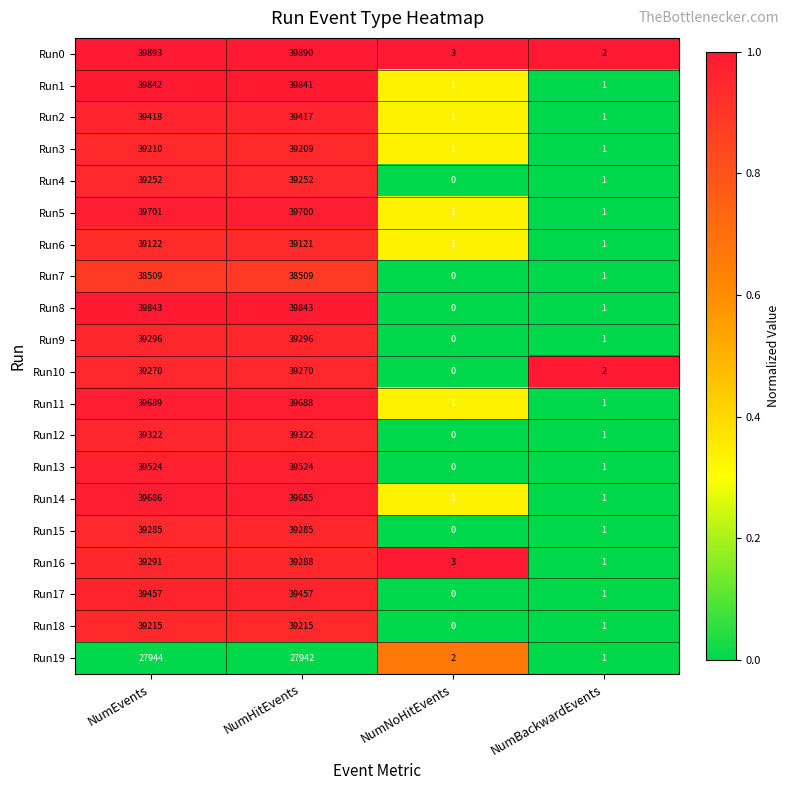

What is the highest value of the Run8 series?

39843